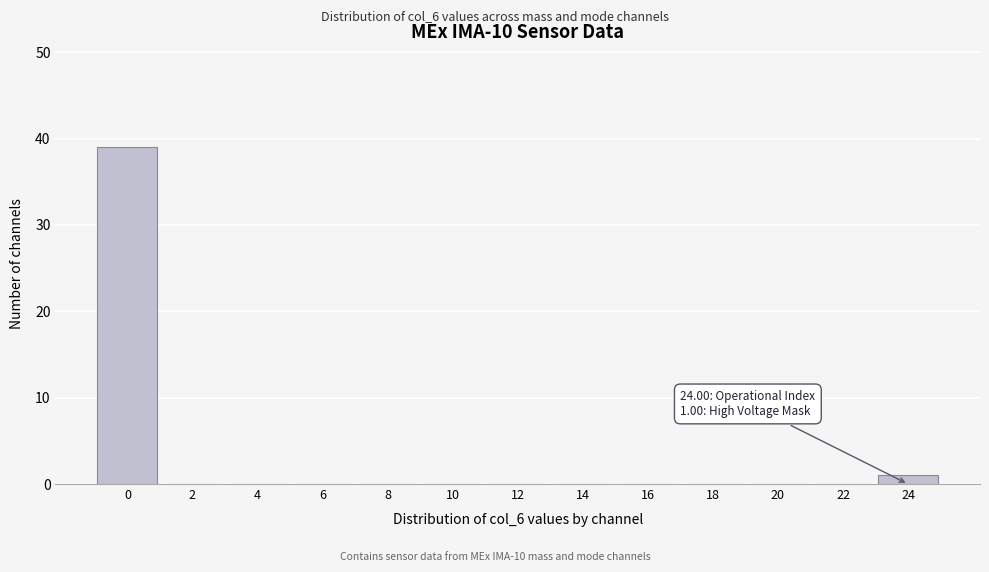

Reading left to right, extract all data points from this chart.

0=39	2=0	4=0	6=0	8=0	10=0	12=0	14=0	16=0	18=0	20=0	22=0	24=1